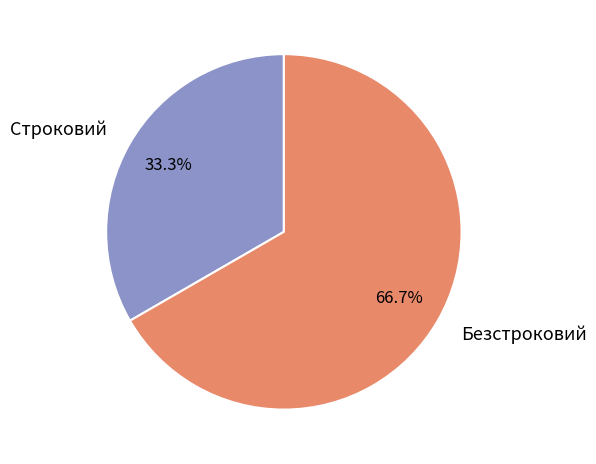

Which slice represents more than half of the pie?

Безстроковий